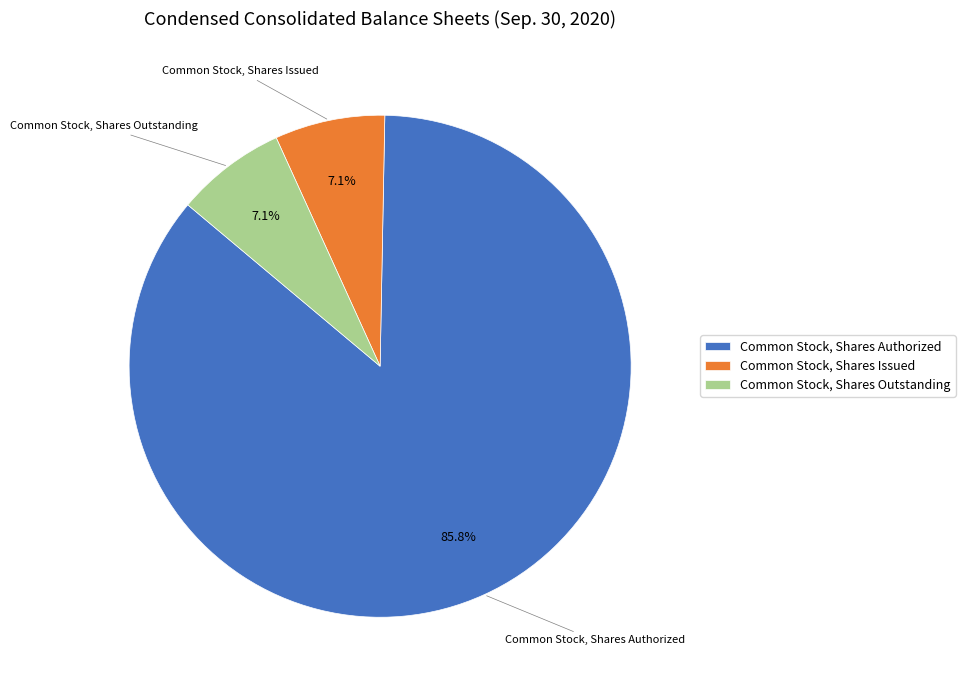

What is the largest slice in the pie chart?

Common Stock, Shares Authorized